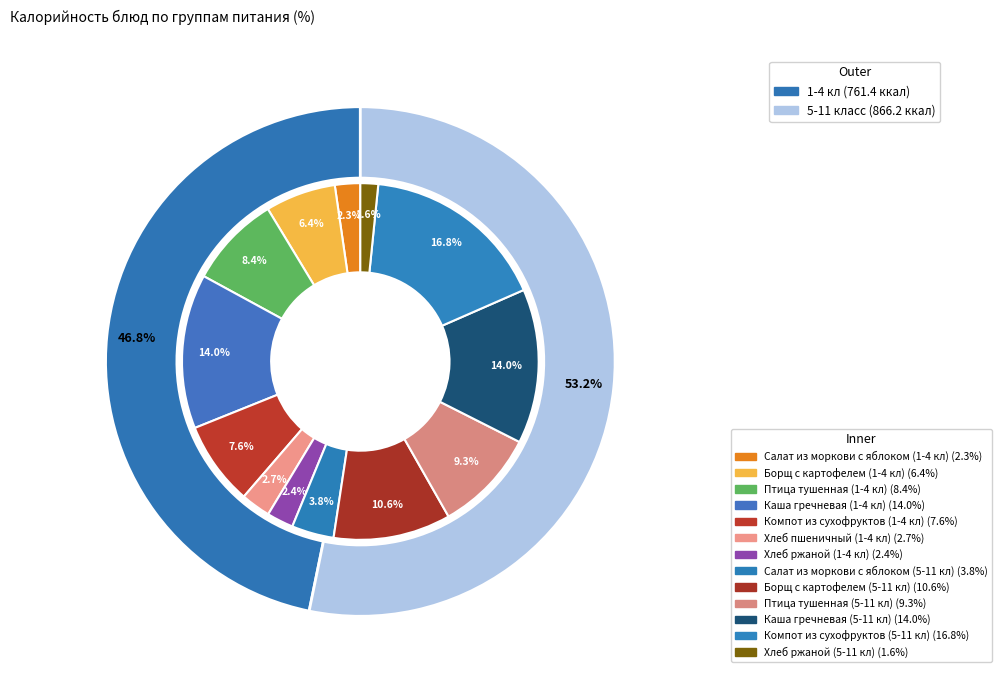

To the nearest percent, what portion does Хлеб пшеничный (1-4 кл) represent?

3%